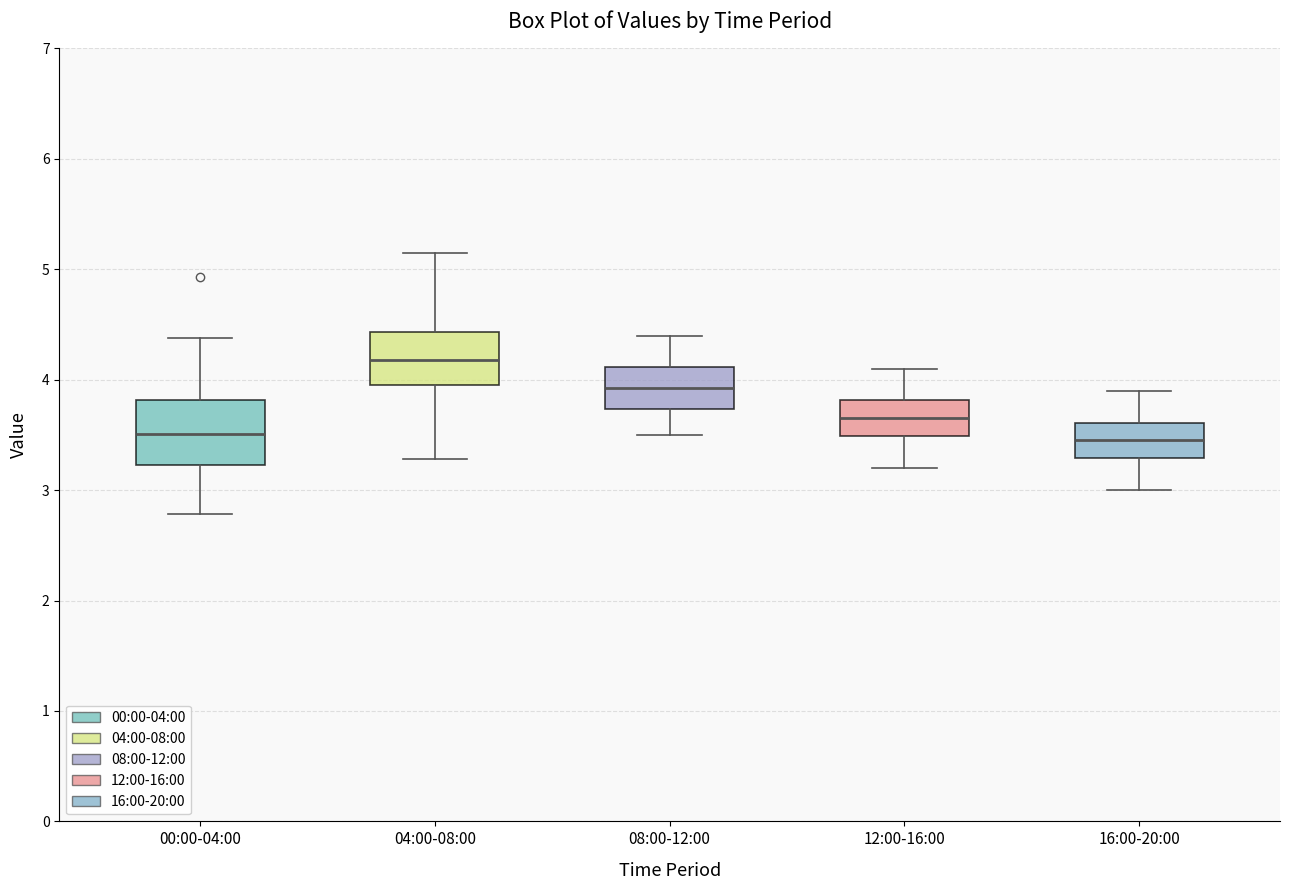

Reading left to right, transcribe this box plot: for each box, give where its median line is, the range the box spans, and where its two whiskers end, as read against the y-axis. The values are not printed on the chart, so give them approximately, as read against the axis.

00:00-04:00: median 3.5, box 3.2 to 3.8, whiskers 2.8 to 4.4
04:00-08:00: median 4.2, box 4.0 to 4.4, whiskers 3.3 to 5.2
08:00-12:00: median 3.9, box 3.7 to 4.1, whiskers 3.5 to 4.4
12:00-16:00: median 3.7, box 3.5 to 3.8, whiskers 3.2 to 4.1
16:00-20:00: median 3.5, box 3.3 to 3.6, whiskers 3.0 to 3.9